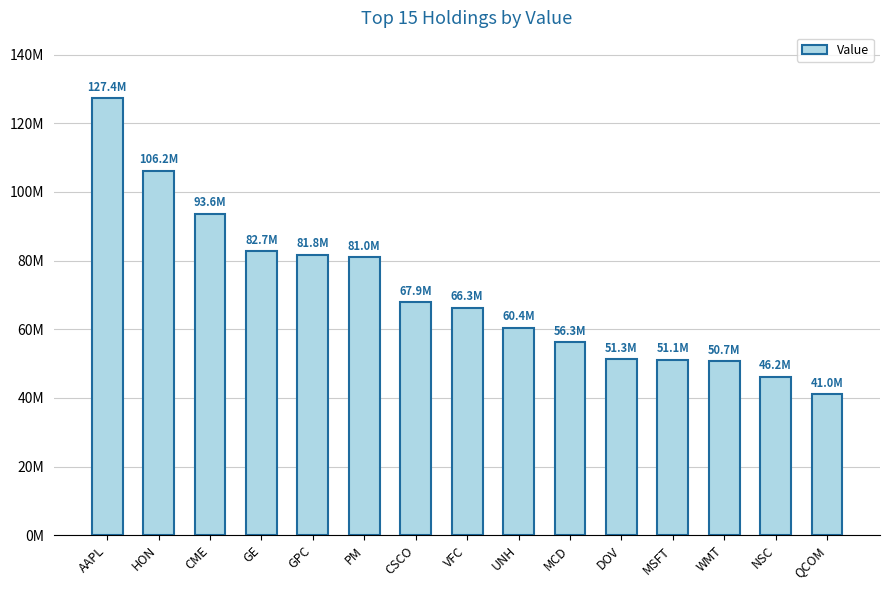

What is the greatest value displayed?

127409000